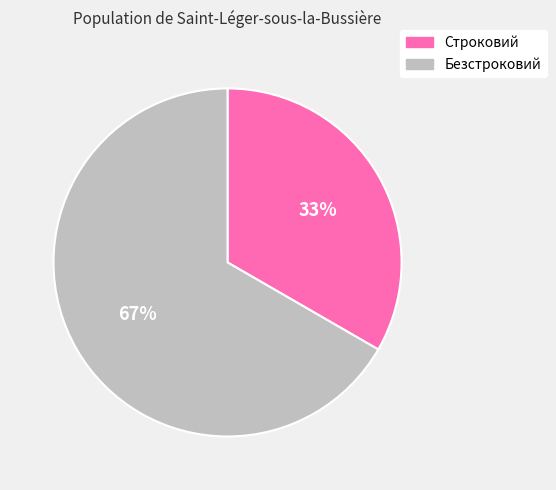

Is it true that Безстроковий is 67% of the pie?

True